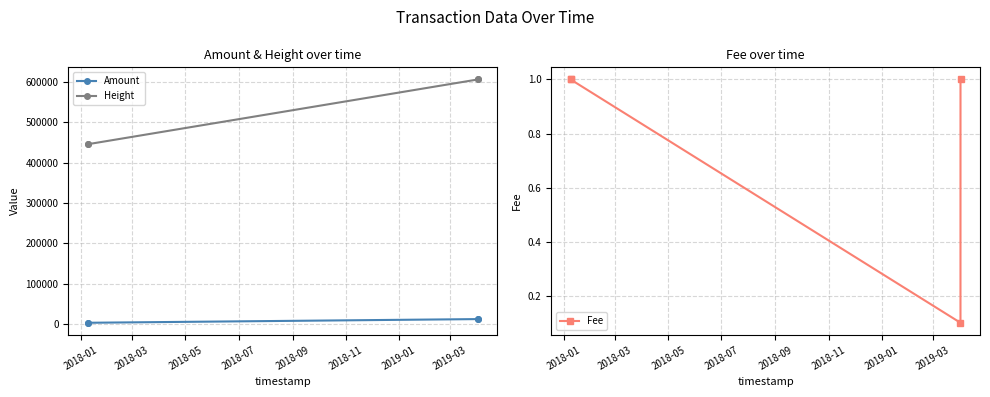

Reading left to right, what are all the values shown in this chart?

Amount: 4000.0	3999.0	13090.0	13089.0
Height: 445288.0	445299.0	605277.0	605282.0
Fee: 1.0	1.0	0.1	1.0